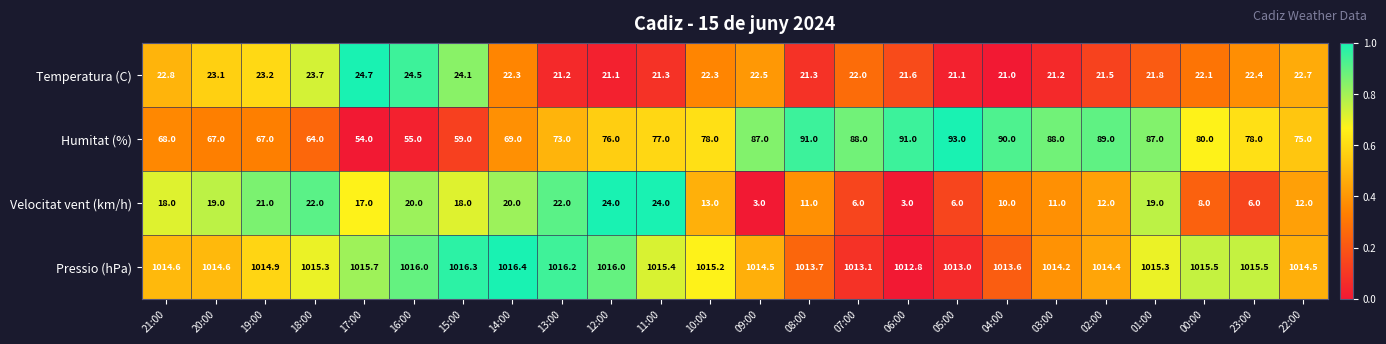

Which series has the widest spread of values?

Humitat (%)